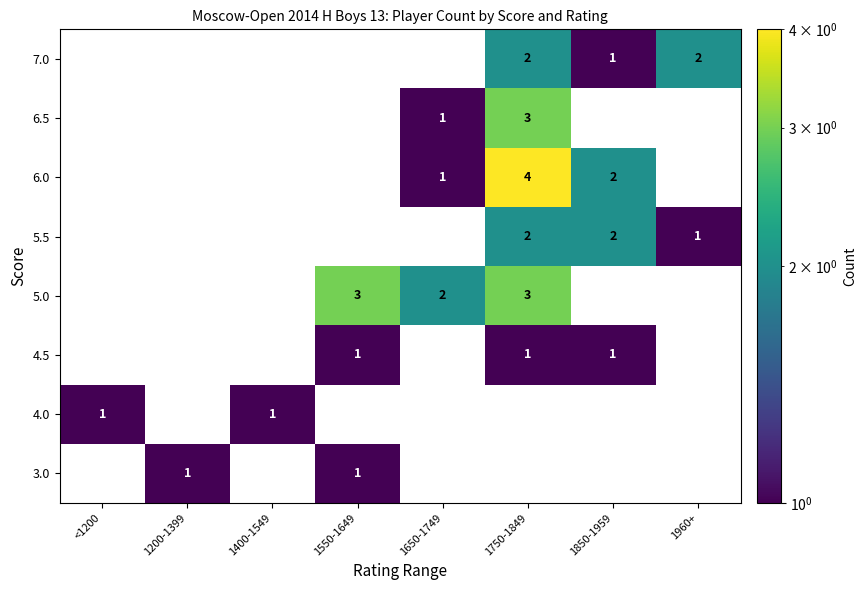

At how many categories does at least one series exceed 0?

8